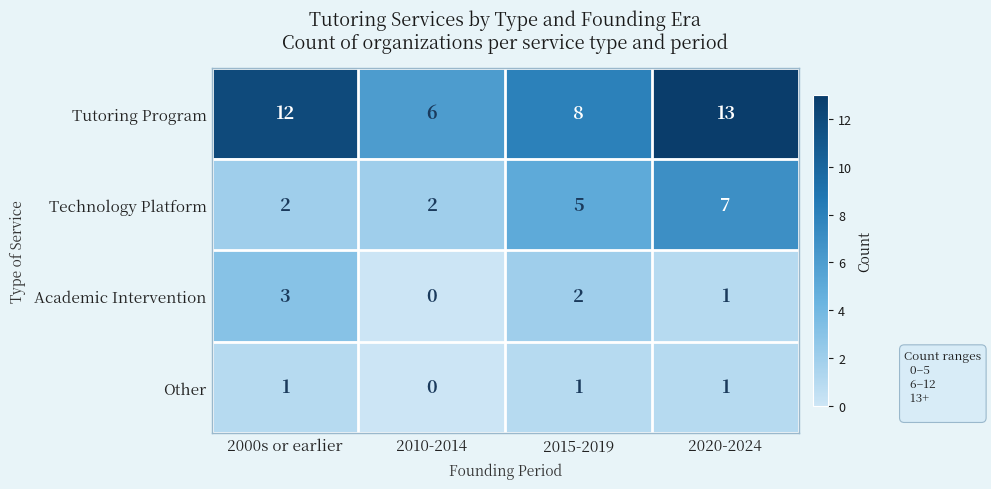

What is the approximate value of Technology Platform at 2020-2024?

7